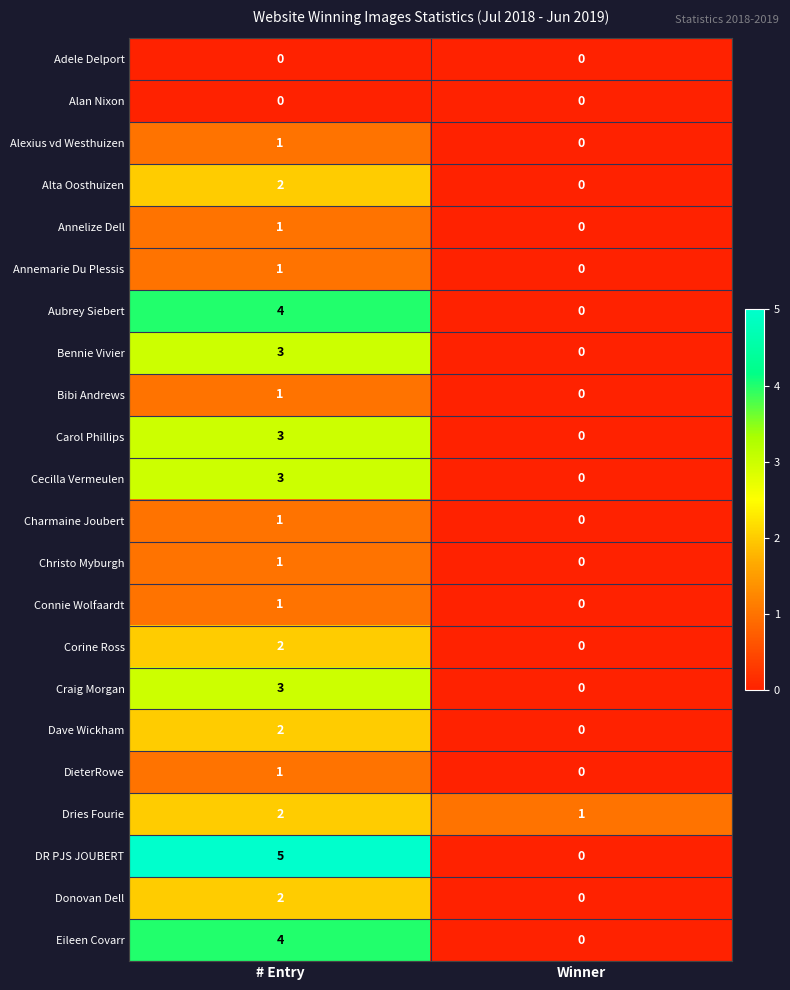

At which label is Annelize Dell closest to 0?

Winner